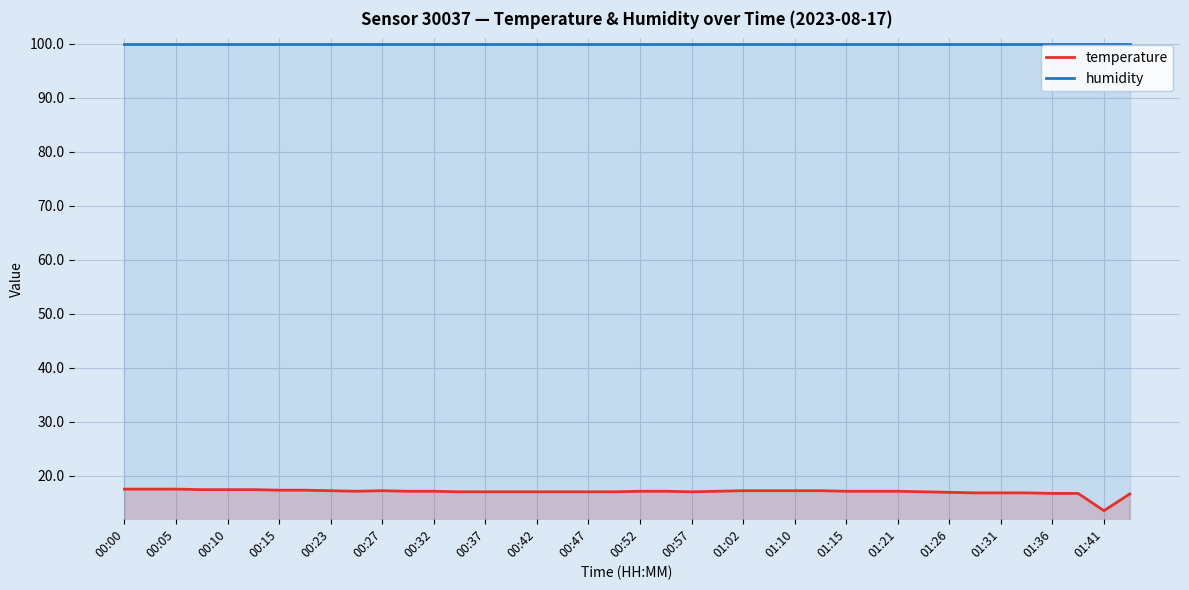

At which label does temperature first exceed 17?

00:00